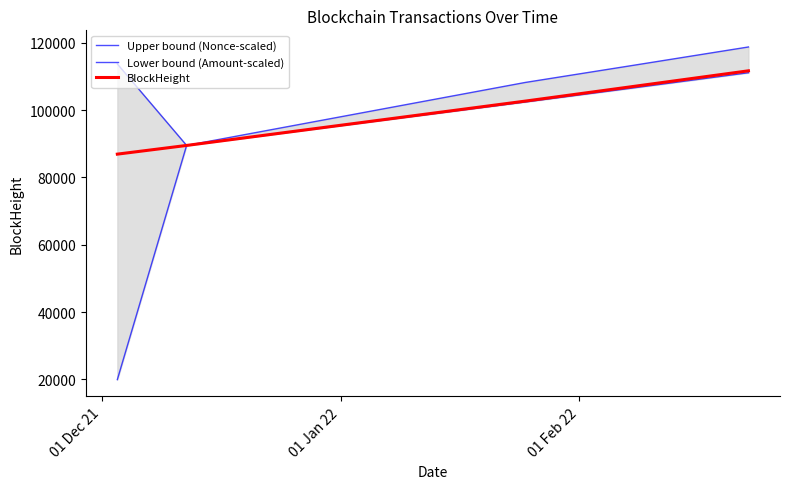

What is the value of the Lower bound (Amount-scaled) point at the 2nd from the left?

89523.0